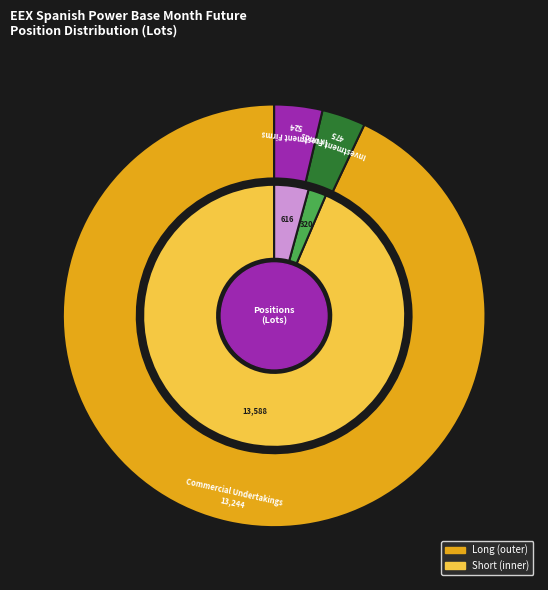

Which slice represents more than half of the pie?

Commercial Undertakings